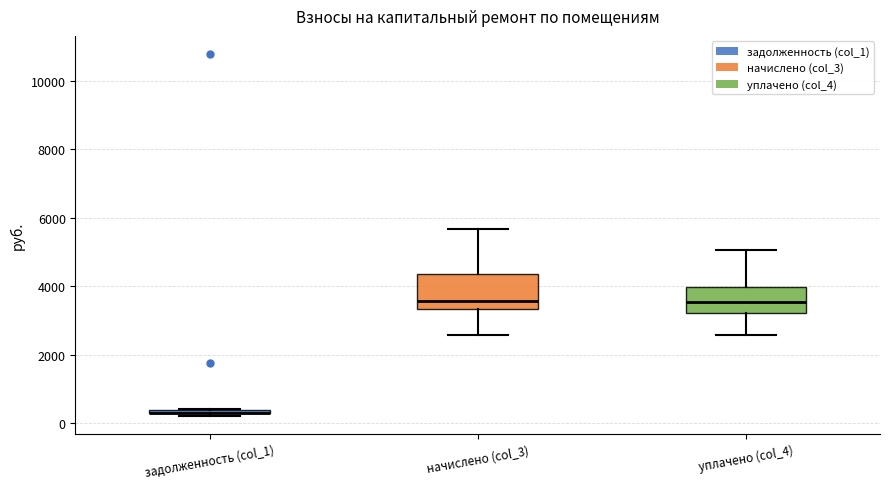

Which box is the tallest, from its lower edge to its upper edge?

начислено (col_3)